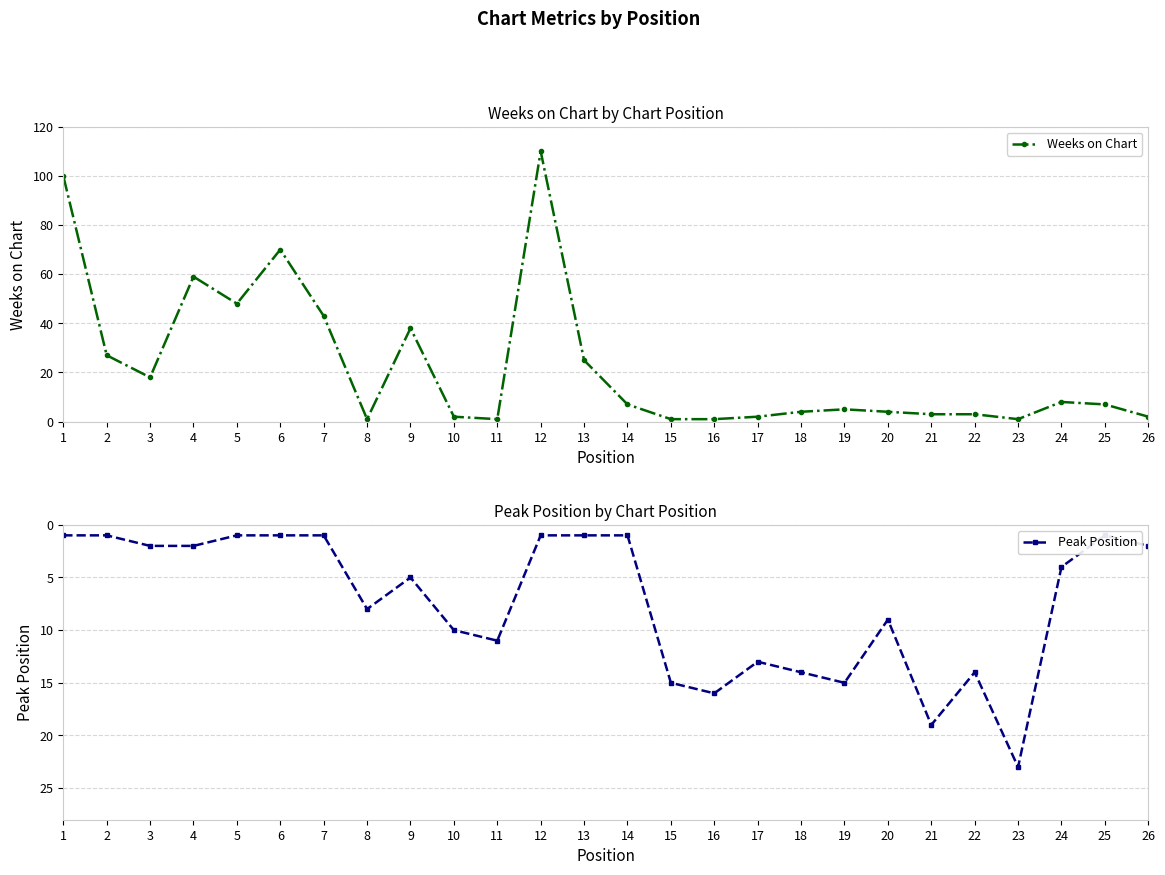

At which category is the sum across all series the highest?

12